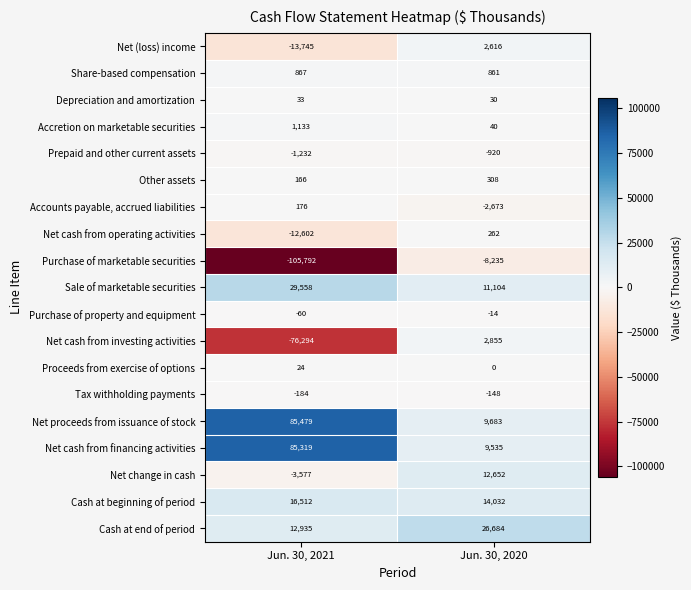

Read the Accounts payable, accrued liabilities value at Jun. 30, 2021, to the nearest 10.

180